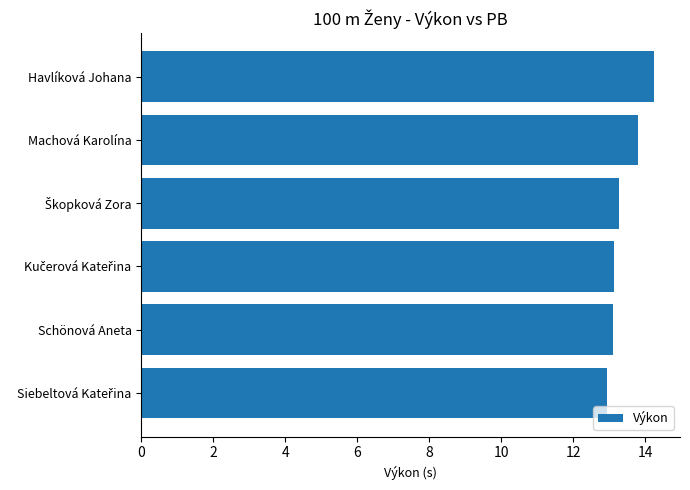

How many series are shown in this chart?

1